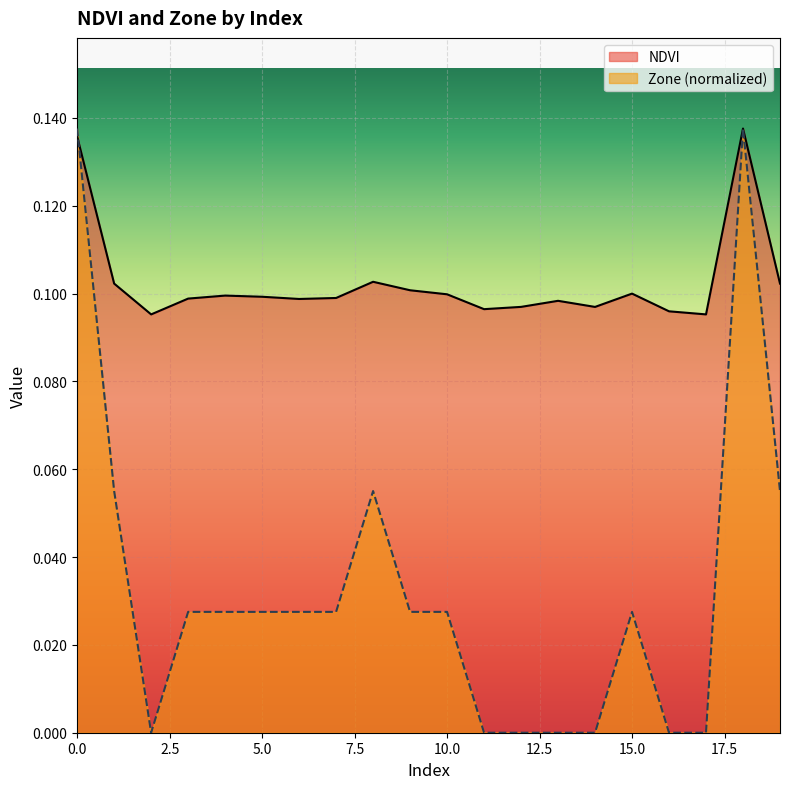

How many NDVI values are between 0 and 1?

20